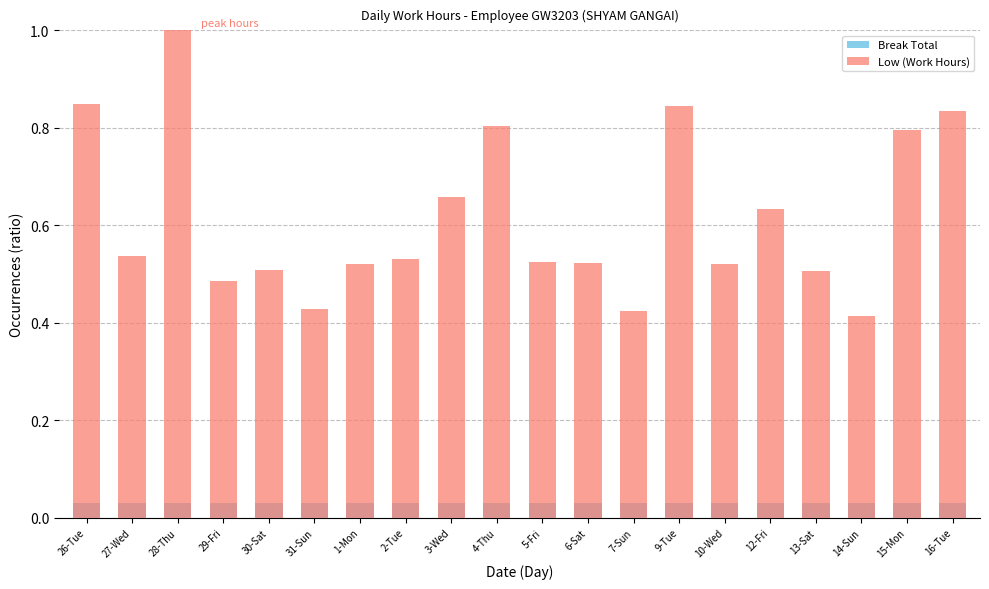

Between 5-Fri and 10-Wed, which series saw the biggest shift?

Low (Work Hours)